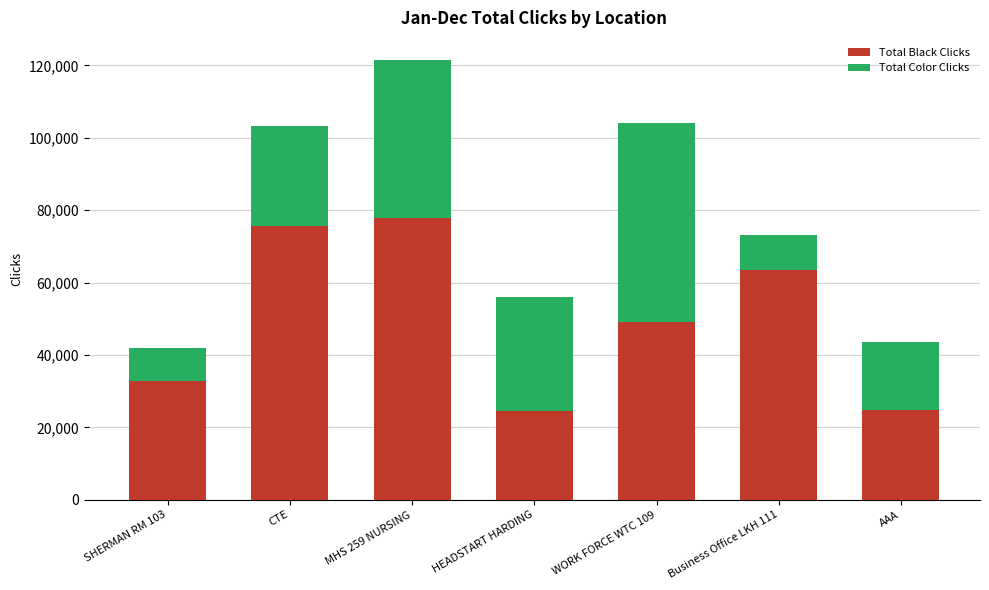

What is the total value across all series at CTE?

103291